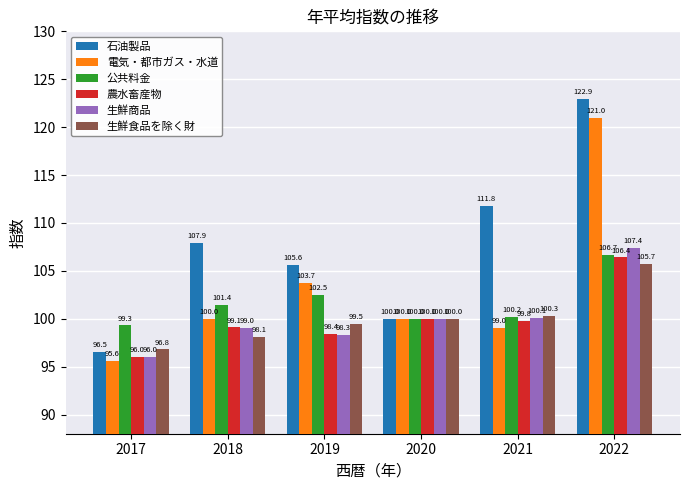

Reading left to right, transcribe all the data shown in this chart.

石油製品: 2017=96.5	2018=107.9	2019=105.6	2020=100.0	2021=111.8	2022=122.9
電気・都市ガス・水道: 2017=95.6	2018=100.0	2019=103.7	2020=100.0	2021=99.0	2022=121.0
公共料金: 2017=99.3	2018=101.4	2019=102.5	2020=100.0	2021=100.2	2022=106.7
農水畜産物: 2017=96.0	2018=99.1	2019=98.4	2020=100.0	2021=99.8	2022=106.4
生鮮商品: 2017=96.0	2018=99.0	2019=98.3	2020=100.0	2021=100.1	2022=107.4
生鮮食品を除く財: 2017=96.8	2018=98.1	2019=99.5	2020=100.0	2021=100.3	2022=105.7